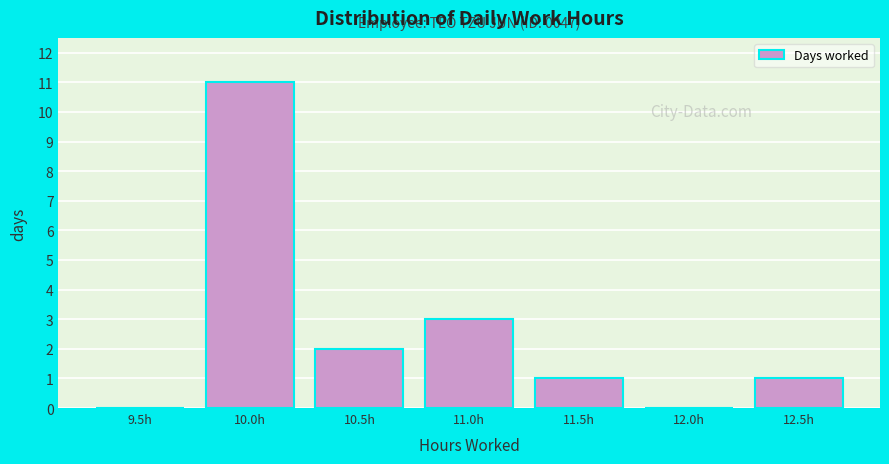

Reading left to right, list all the values displayed in this chart.

9.5h=0	10.0h=11	10.5h=2	11.0h=3	11.5h=1	12.0h=0	12.5h=1